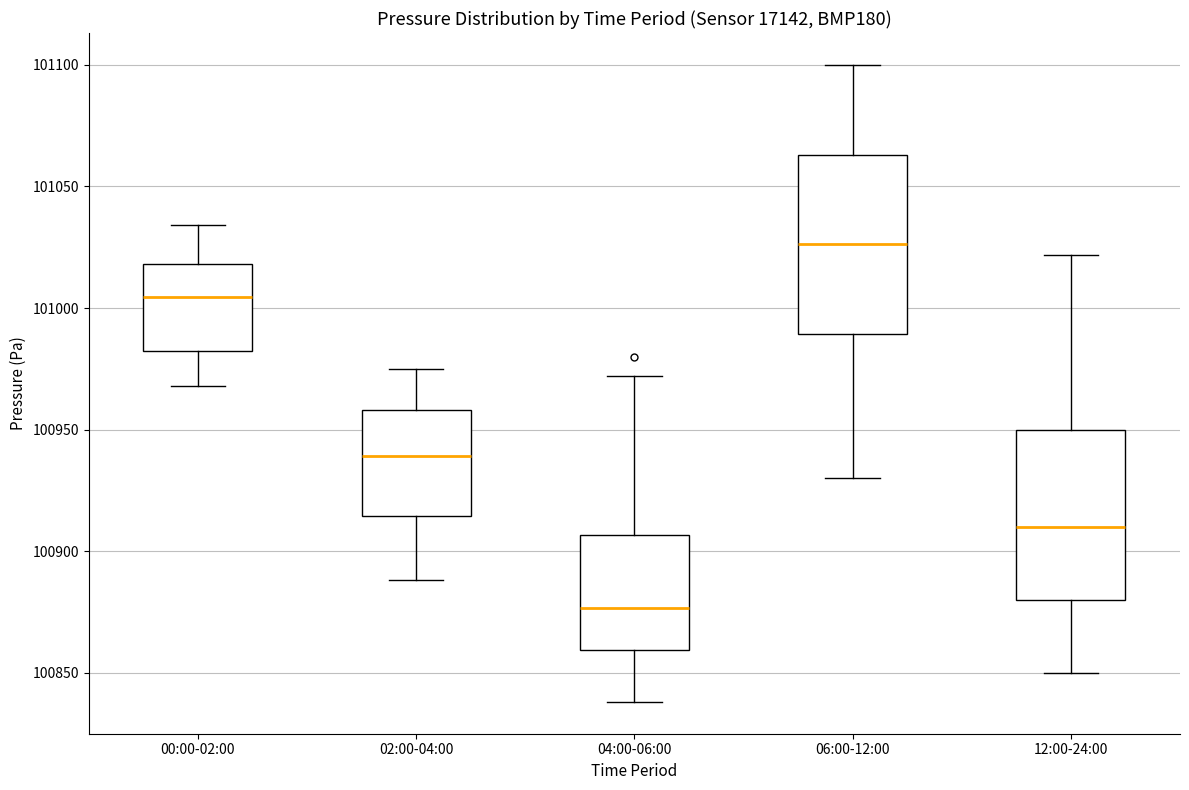

Where is the upper edge of the box for 02:00-04:00 on the y-axis? The values are not printed on the chart, so give them approximately, as read against the axis.

100960